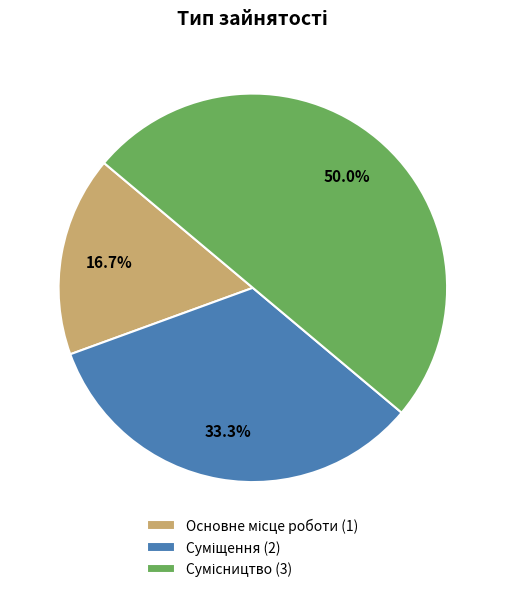

Is Основне місце роботи the majority of the pie?

No